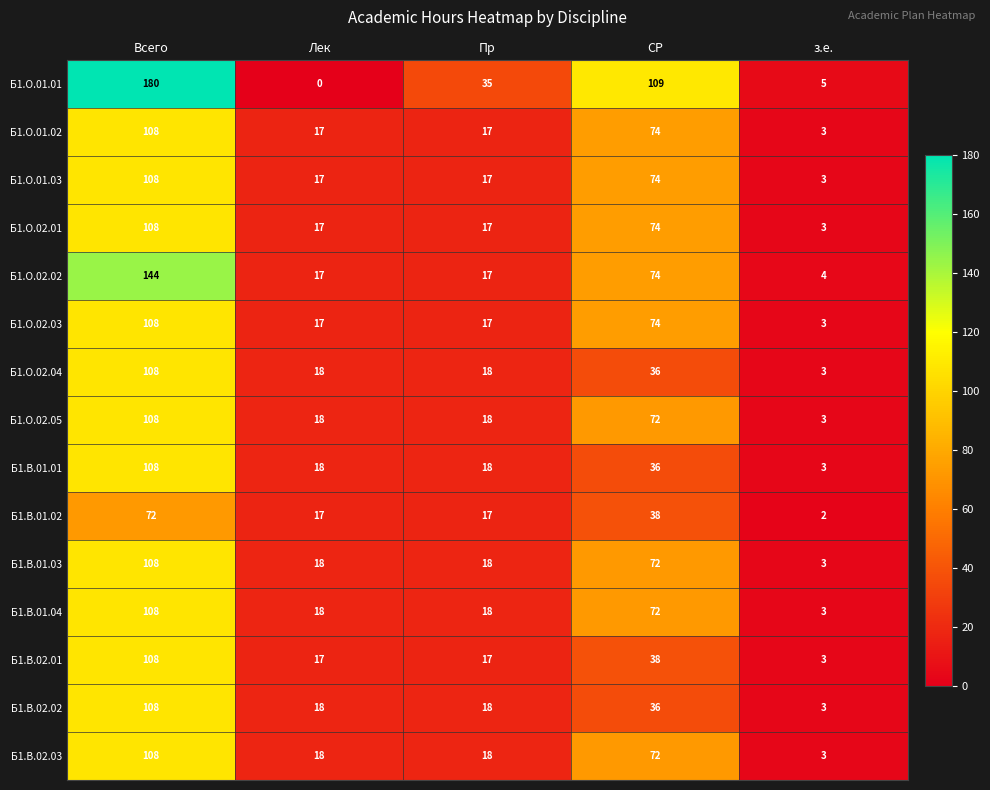

Which series changed the most between Всего and Лек?

Б1.О.01.01